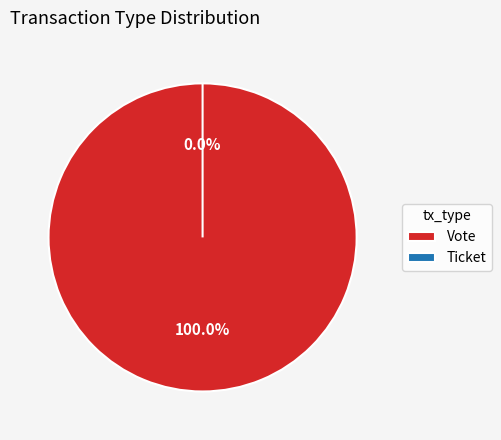

What is the largest slice in the pie chart?

Vote